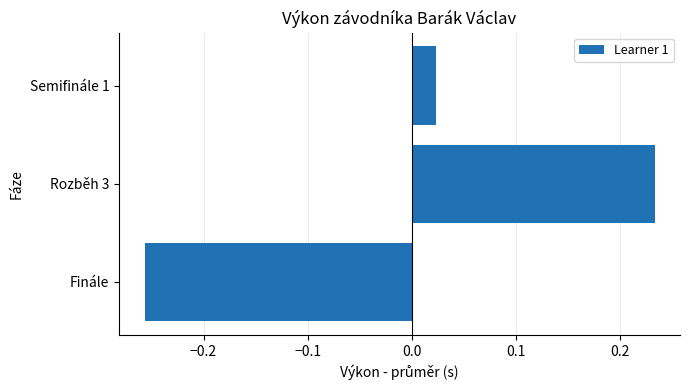

Rank the categories by value from lowest to highest.

Finále, Semifinále 1, Rozběh 3